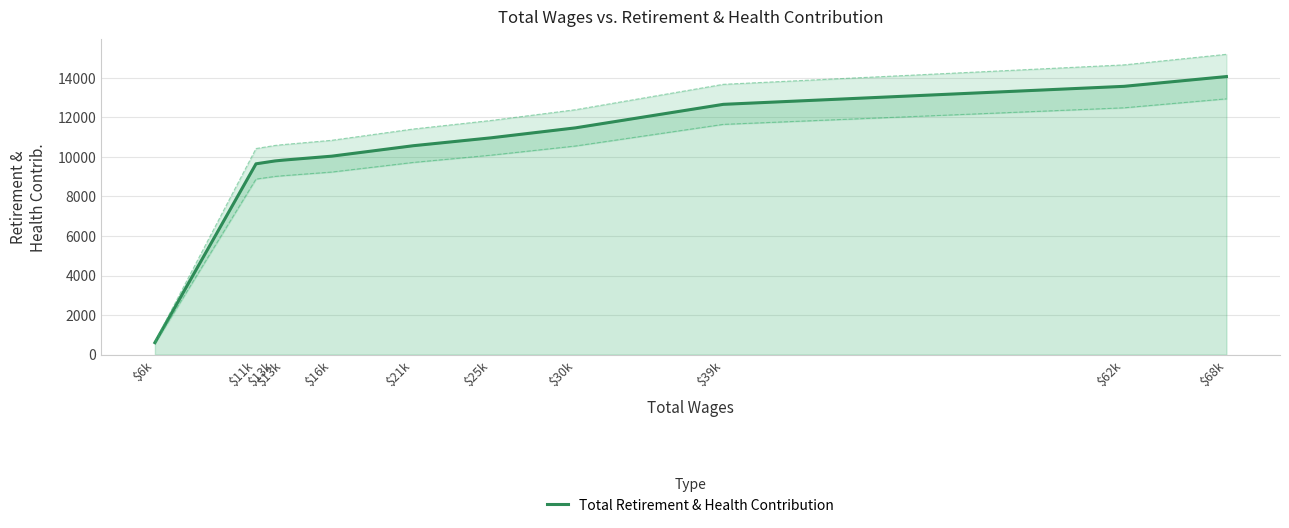

Which label corresponds to the smallest value in the chart?

$6k